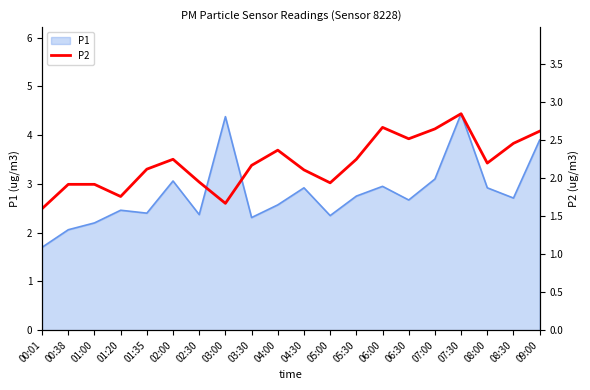

What is the change in value from 01:20 to 08:00?

+0.4